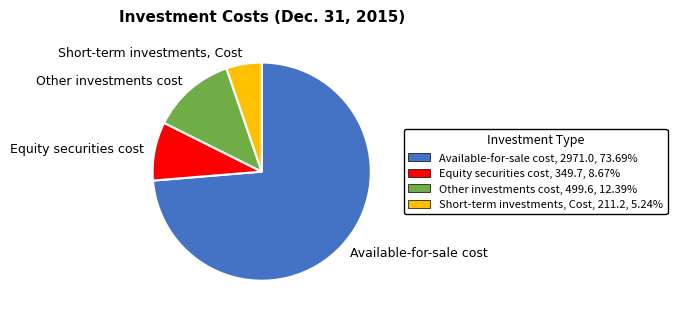

Rank the categories by value from highest to lowest.

Available-for-sale cost, Other investments cost, Equity securities cost, Short-term investments, Cost